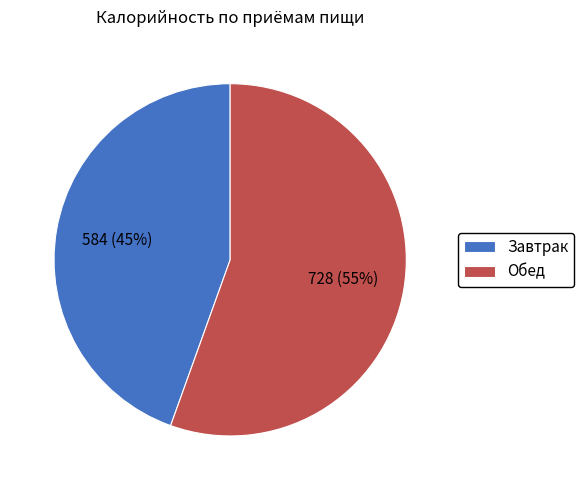

Which category has the biggest portion of the pie?

Обед